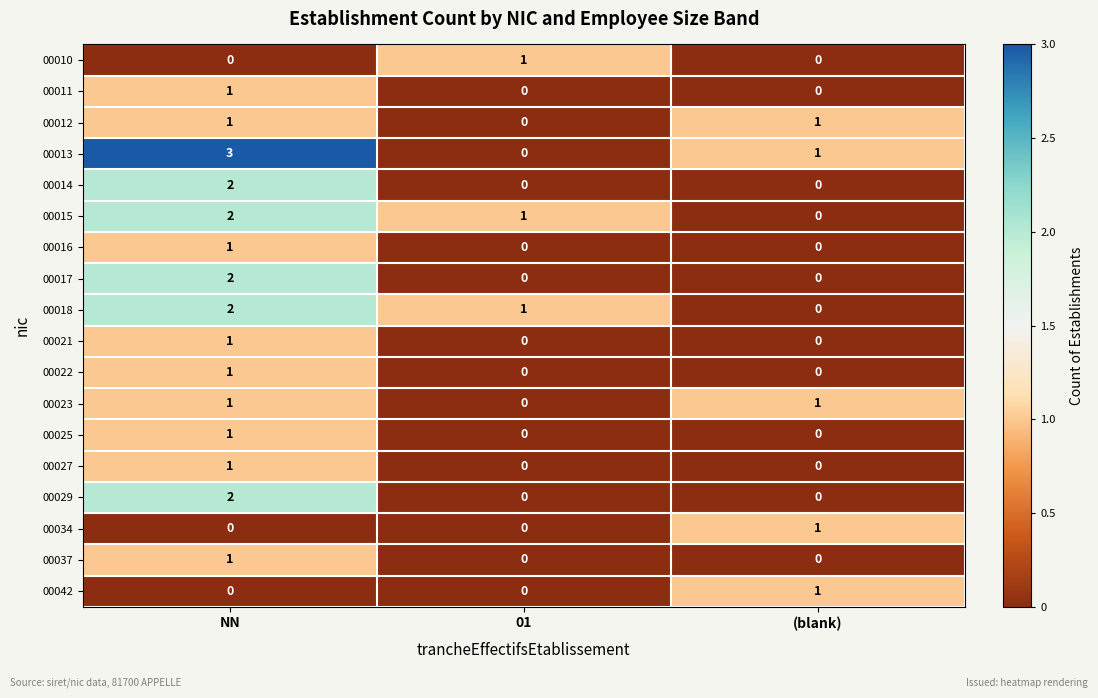

The value of 00021 at 01 is 0. True or false?

True